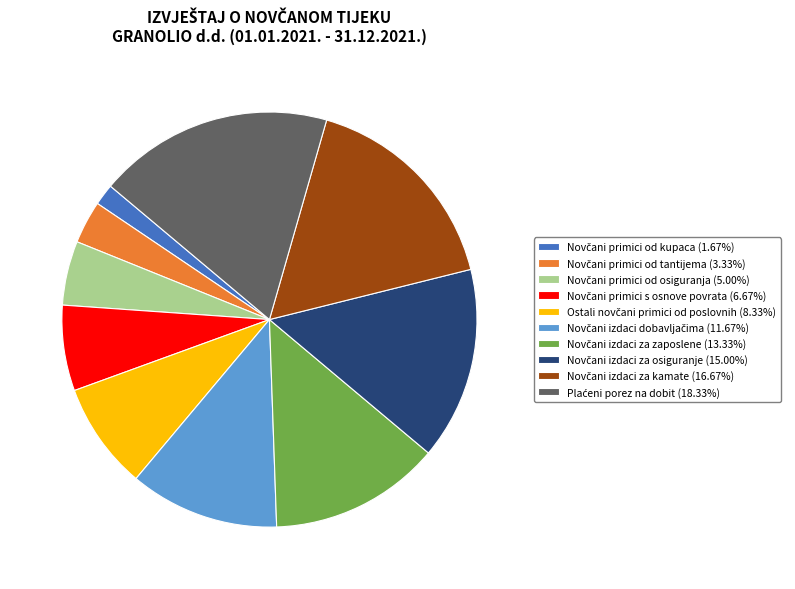

Does any single category account for the majority?

No